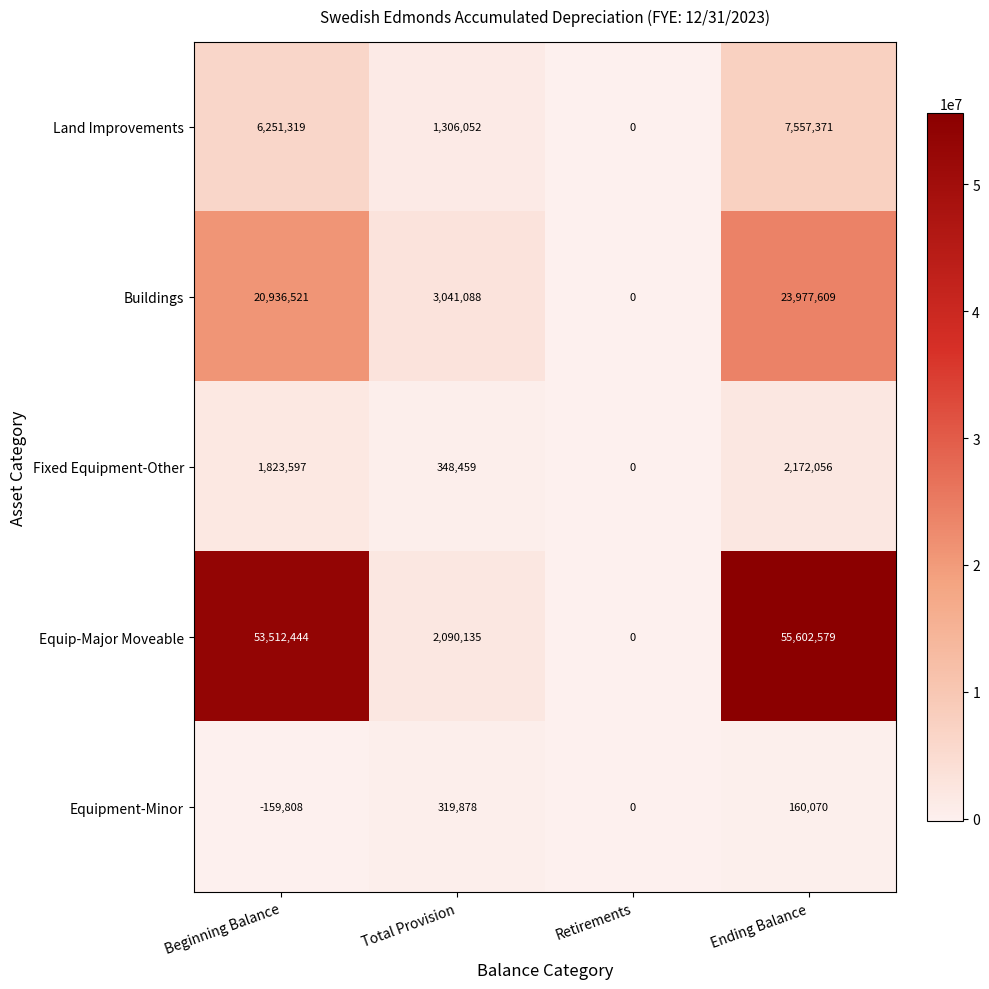

Reading left to right, extract all data points from this chart.

Land Improvements: Beginning Balance=6251319	Total Provision=1306052	Retirements=0	Ending Balance=7557371
Buildings: Beginning Balance=20936521	Total Provision=3041088	Retirements=0	Ending Balance=23977609
Fixed Equipment-Other: Beginning Balance=1823597	Total Provision=348459	Retirements=0	Ending Balance=2172056
Equip-Major Moveable: Beginning Balance=53512444	Total Provision=2090135	Retirements=0	Ending Balance=55602579
Equipment-Minor: Beginning Balance=-159808	Total Provision=319878	Retirements=0	Ending Balance=160070